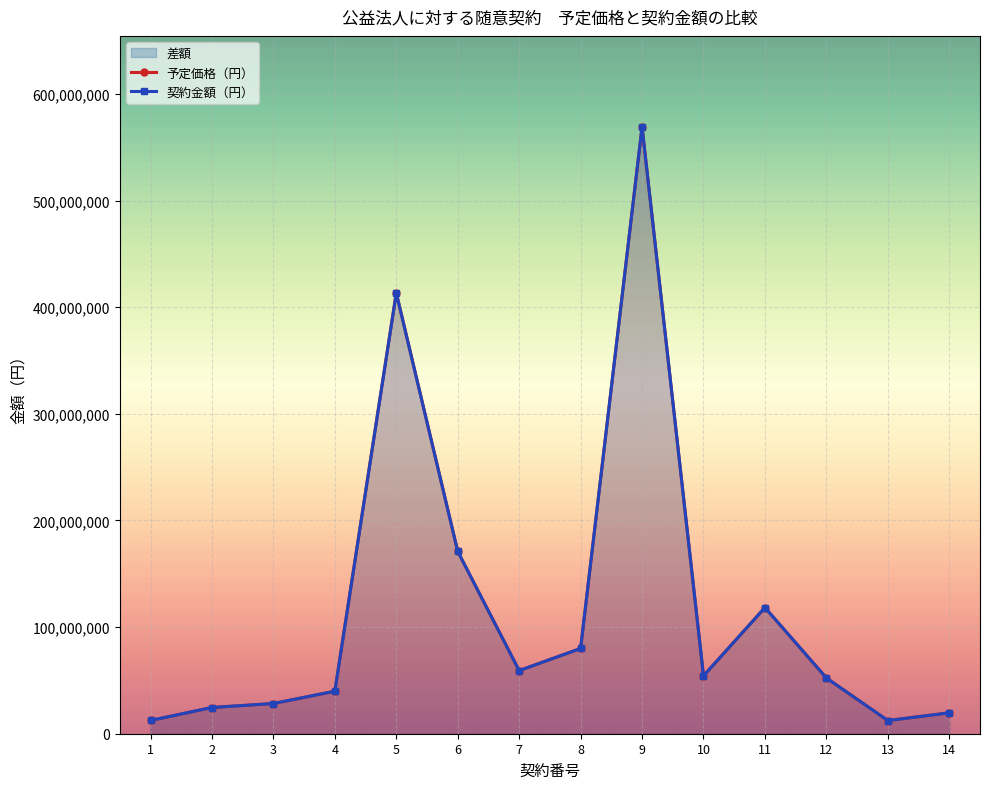

Reading right to left, list all the values displayed in this chart.

予定価格（円）: 14=19642804	13=12346000	12=52296000	11=118326999	10=54293039	9=569150620	8=79966045	7=59211924	6=170997591	5=413686597	4=39869632	3=28341661	2=24593964	1=12410079
契約金額（円）: 14=19580708	13=12346000	12=52296000	11=118326999	10=54293039	9=569150620	8=79966045	7=59211924	6=170997591	5=413252607	4=39869632	3=28341661	2=24593964	1=12410079